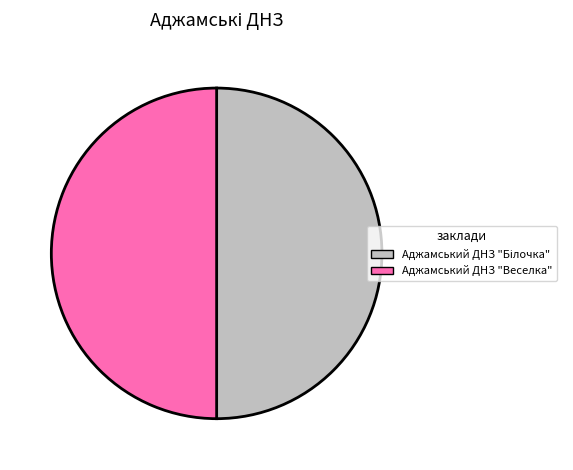

Count the number of slices in the pie.

2